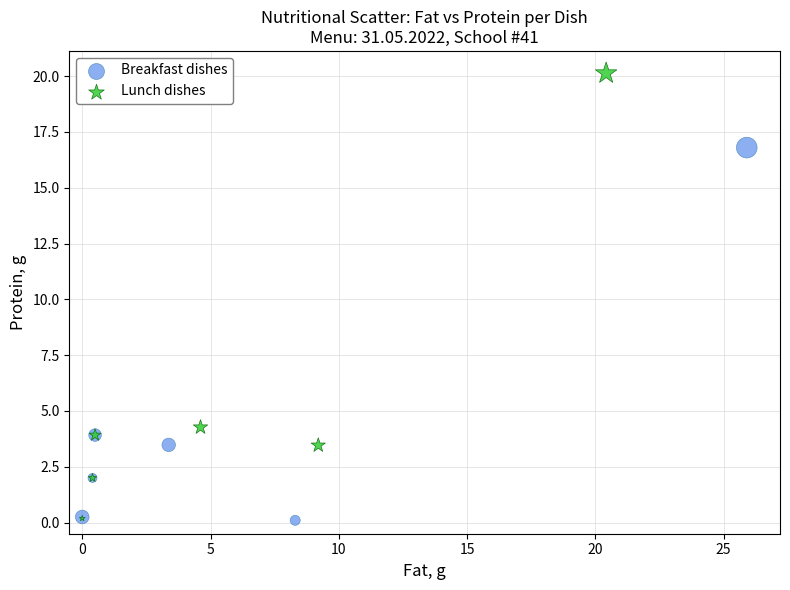

Which series reaches the maximum Y coordinate?

Lunch dishes